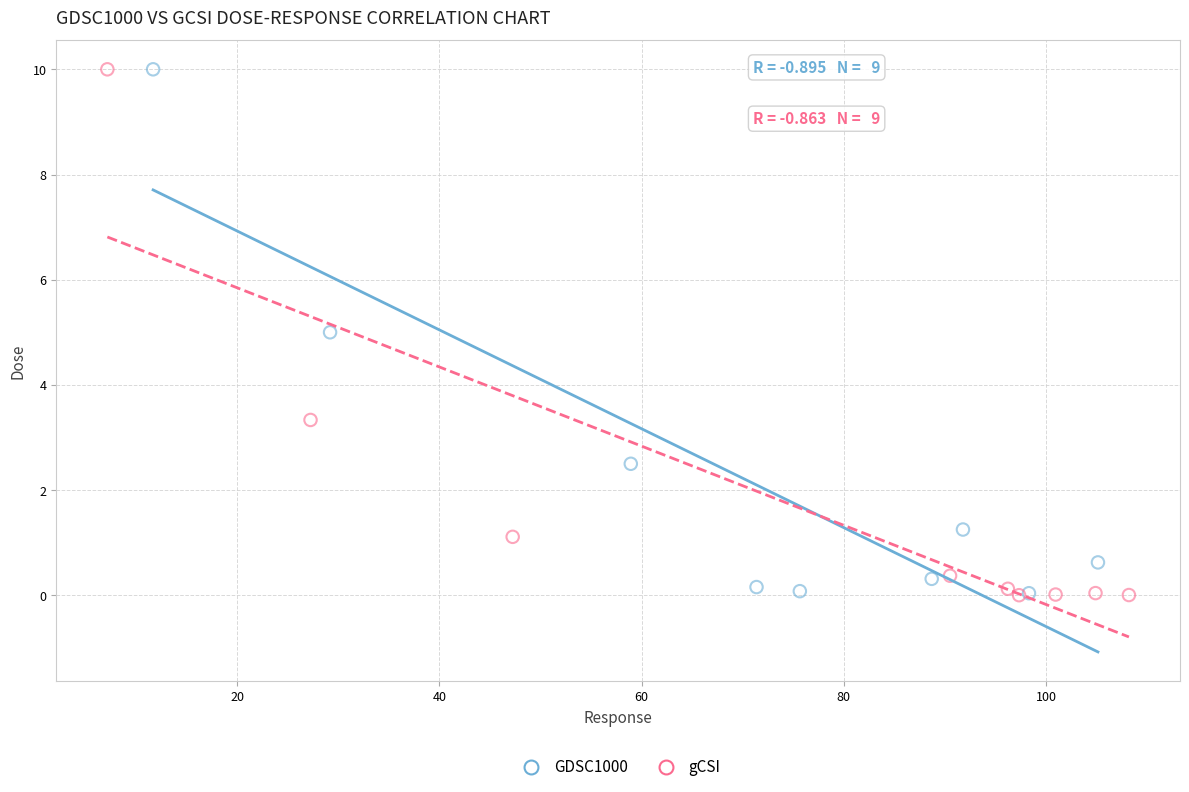

Which series has the largest Y range (max minus min)?

gCSI